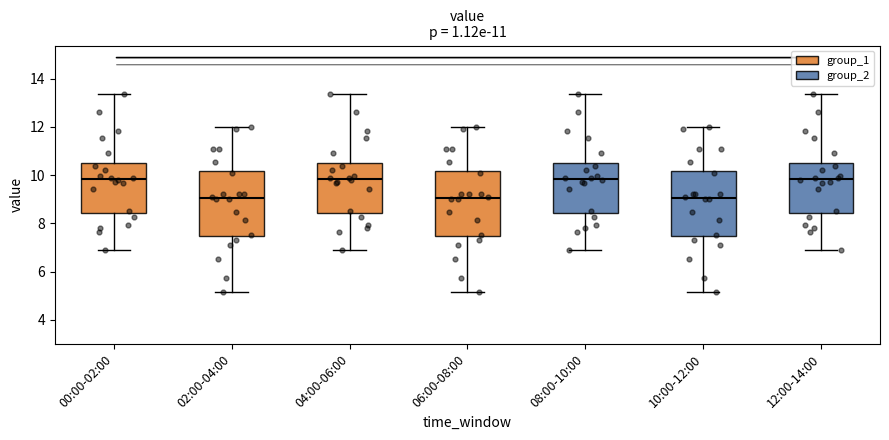

Reading left to right, read every box against the y-axis: the position of its median line, the range the box covers, and the ends of its whiskers. The values are not printed on the chart, so give them approximately, as read against the axis.

00:00-02:00: median 9.8, box 8.4 to 10.6, whiskers 7.0 to 13.4
02:00-04:00: median 9.0, box 7.4 to 10.2, whiskers 5.2 to 12.0
04:00-06:00: median 9.8, box 8.4 to 10.6, whiskers 7.0 to 13.4
06:00-08:00: median 9.0, box 7.4 to 10.2, whiskers 5.2 to 12.0
08:00-10:00: median 9.8, box 8.4 to 10.6, whiskers 7.0 to 13.4
10:00-12:00: median 9.0, box 7.4 to 10.2, whiskers 5.2 to 12.0
12:00-14:00: median 9.8, box 8.4 to 10.6, whiskers 7.0 to 13.4